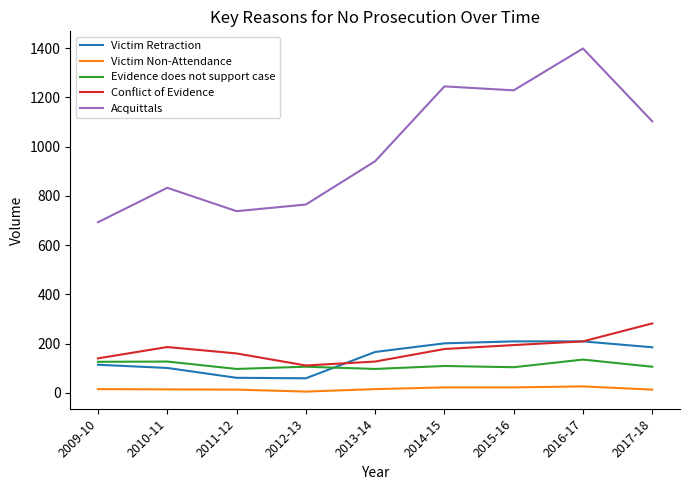

What is the greatest value displayed?

1399